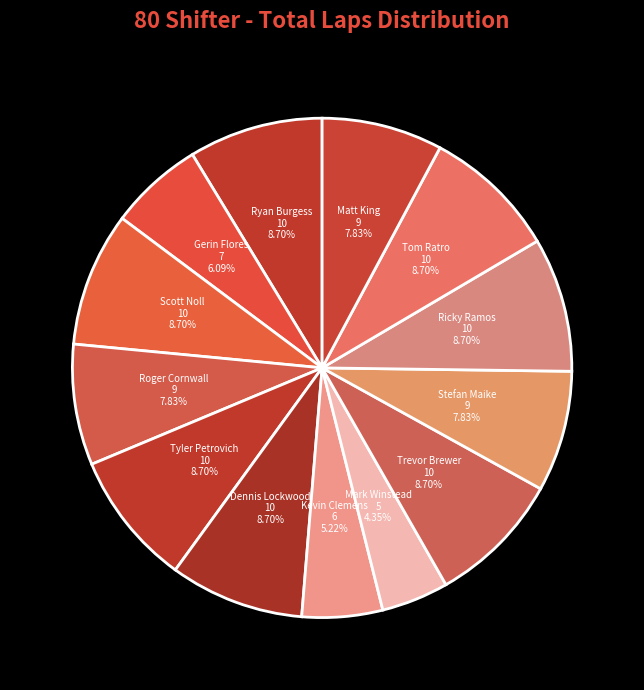

Count the number of slices in the pie.

13